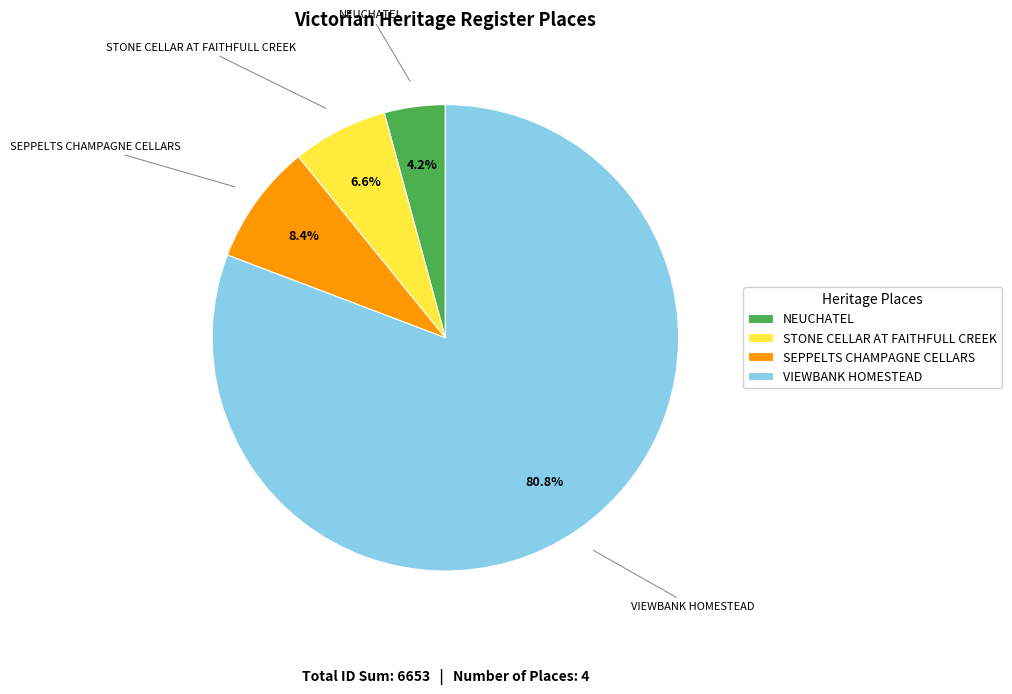

Between NEUCHATEL and VIEWBANK HOMESTEAD, which is larger?

VIEWBANK HOMESTEAD